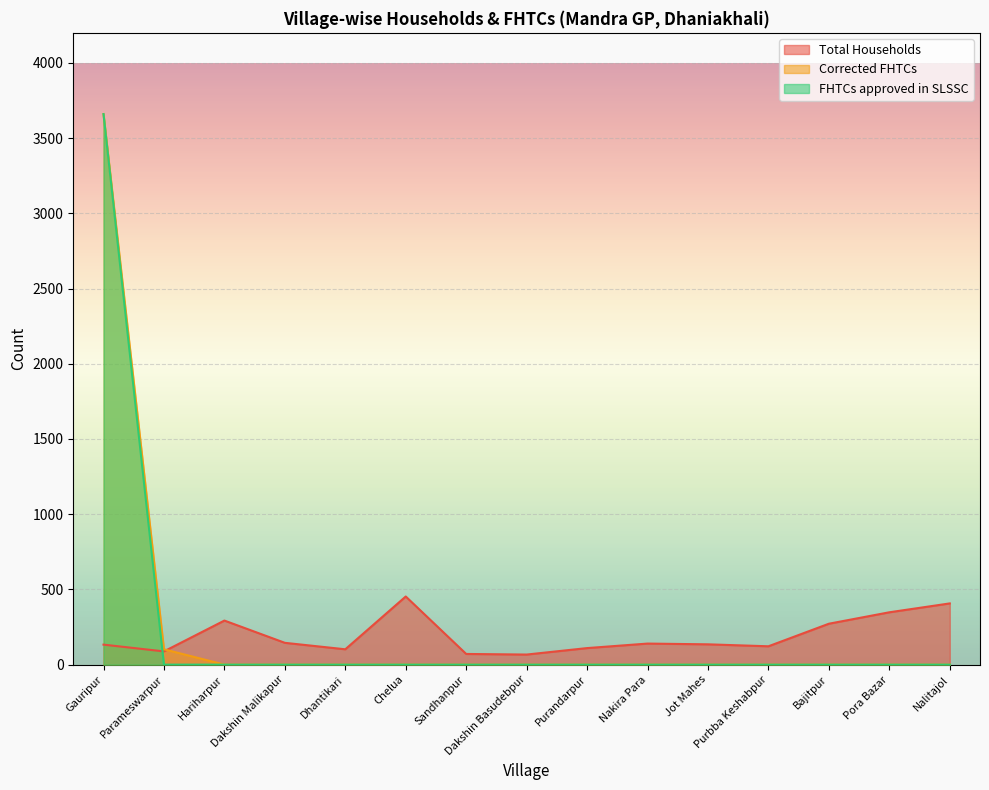

What is the difference between the highest and lowest values at Hariharpur?

293